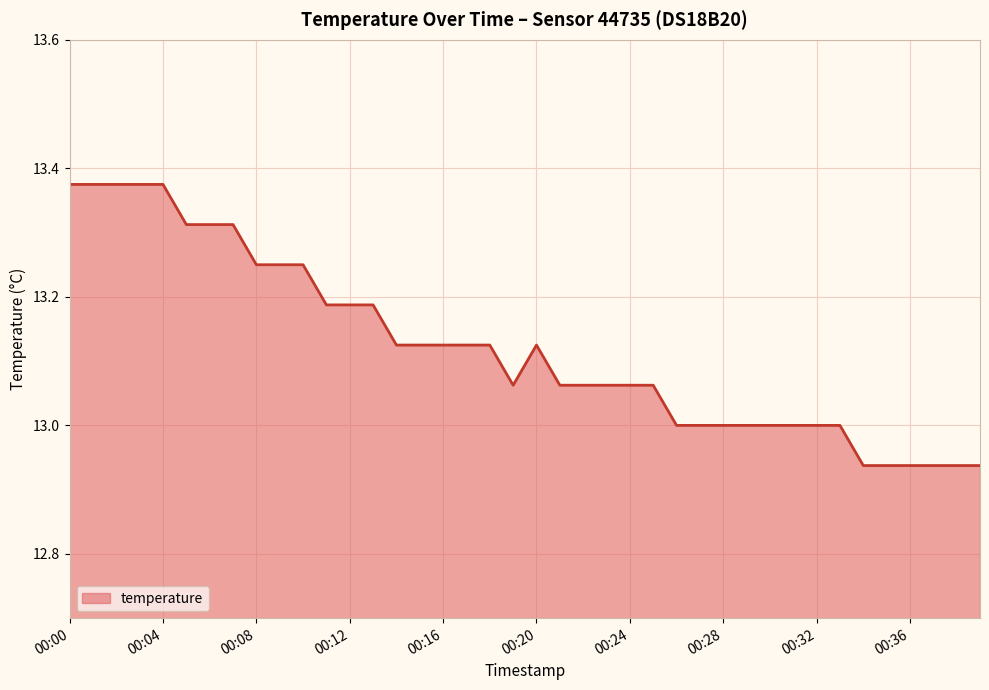

What is the difference between the maximum and minimum values?

0.4